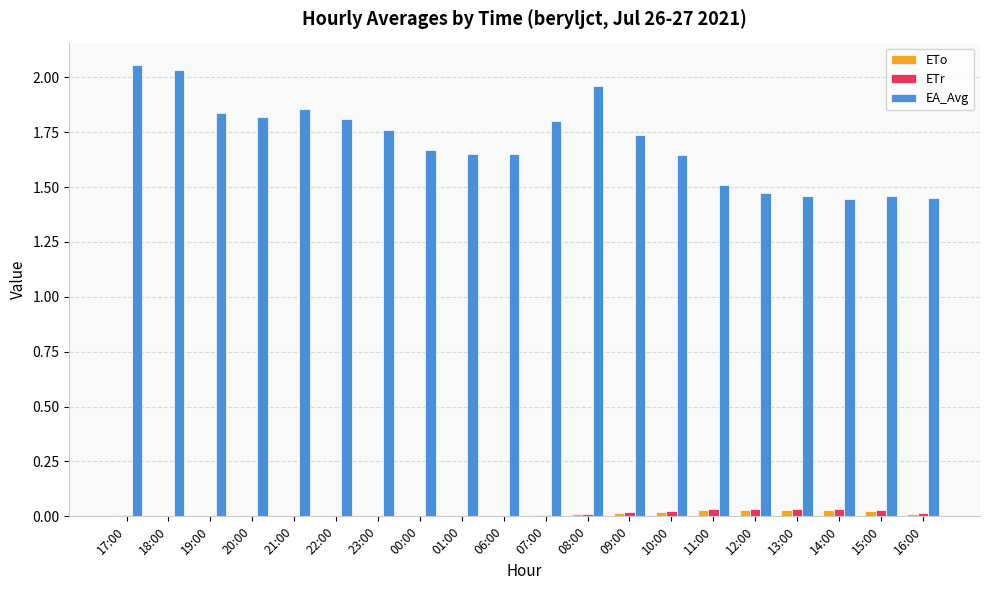

What is the sum of all EA_Avg values?

34.1